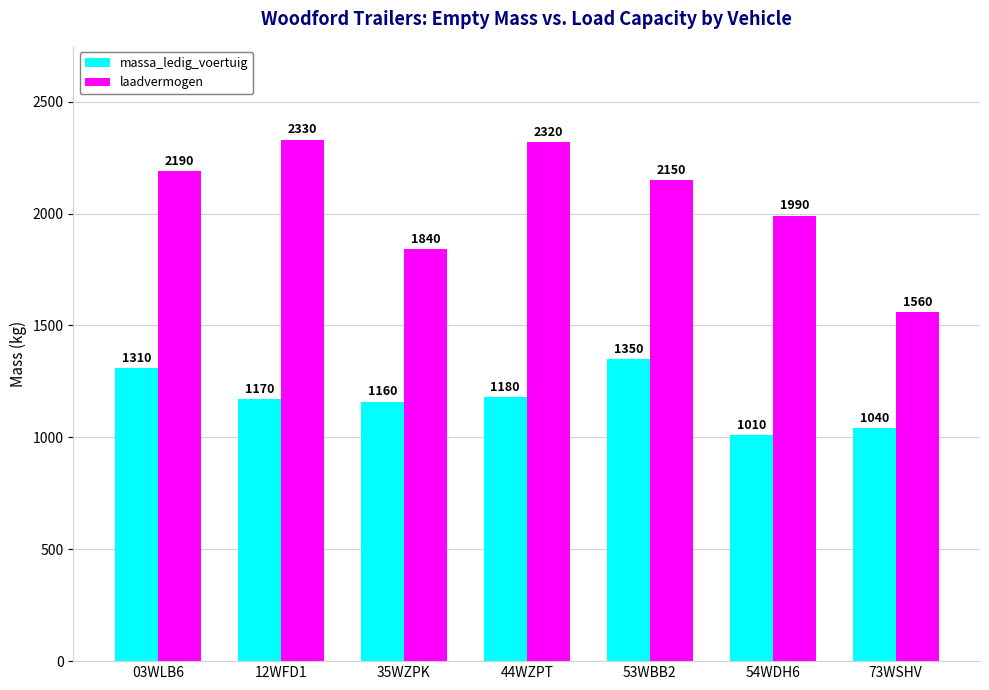

At which label does massa_ledig_voertuig first exceed 1170?

03WLB6